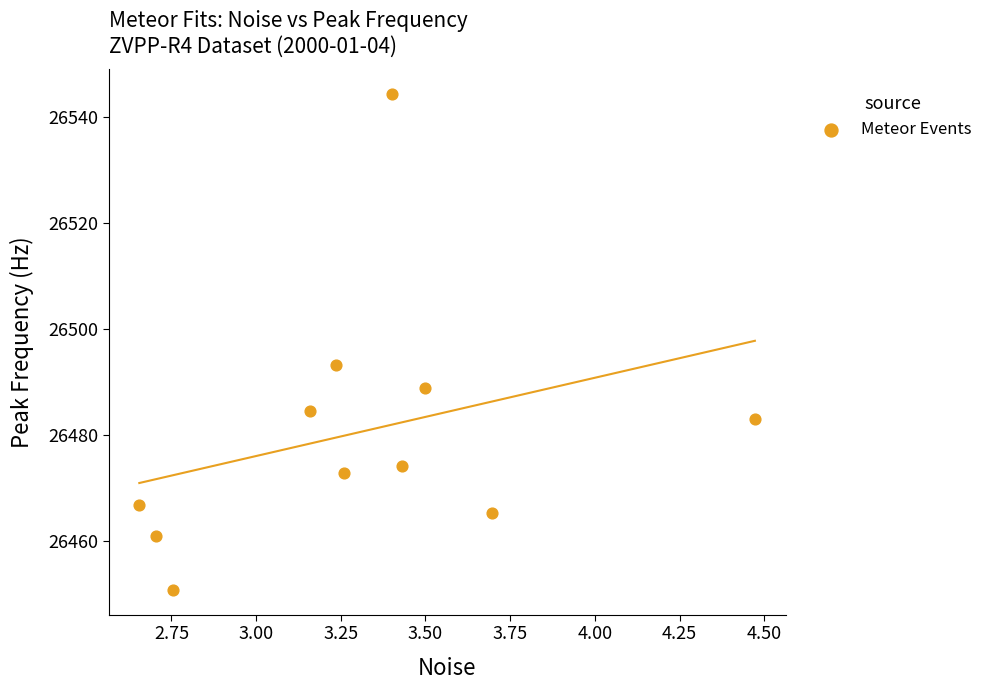

What is the range of Y values (max minus min)?

93.7